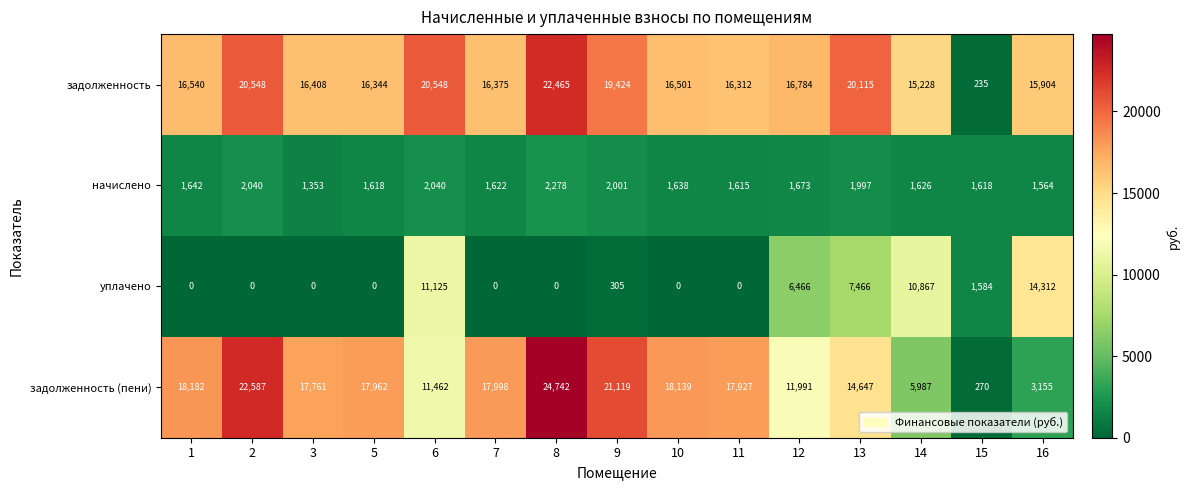

What is the average value of the задолженность (пени) series?

14929